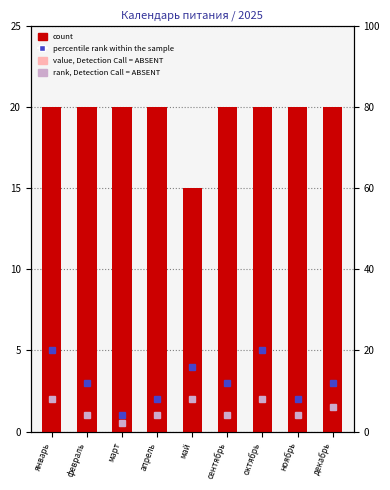

What is the change in value from март to май?

-5